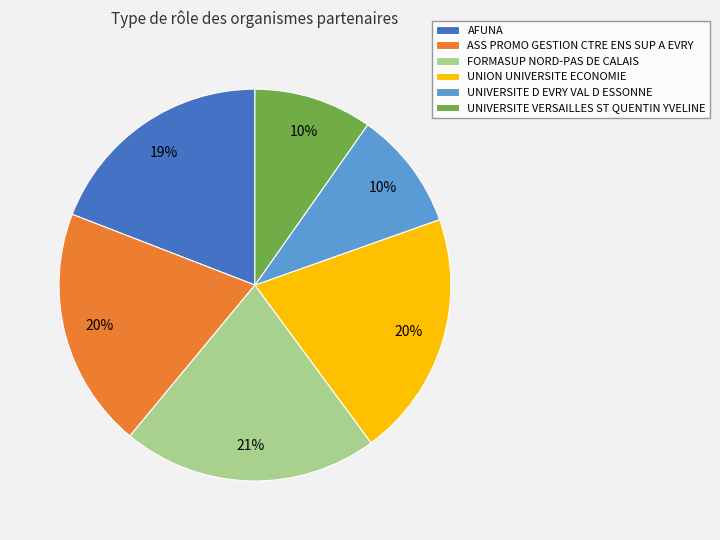

Combined, do AFUNA and FORMASUP NORD-PAS DE CALAIS account for over 50%?

No